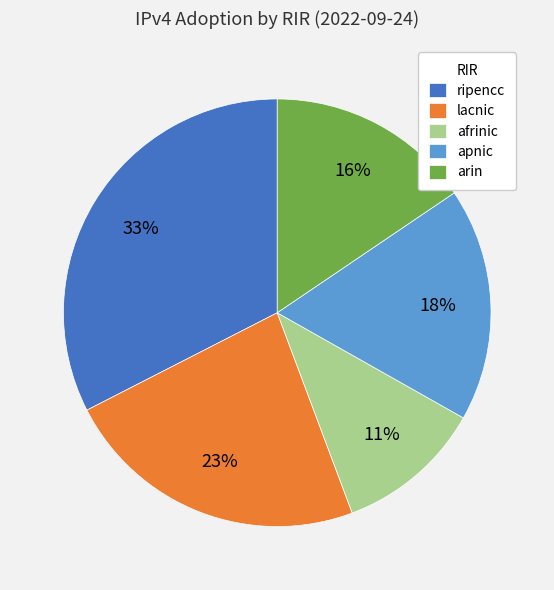

Is the sum of arin and ripencc greater than half?

No